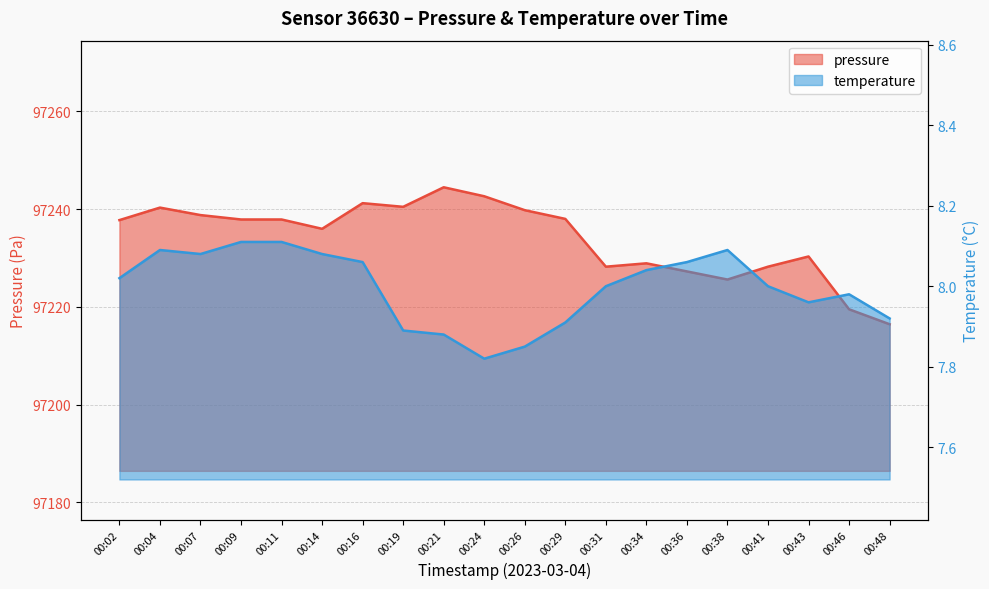

Rank the series at 00:29 from highest to lowest value.

pressure, temperature